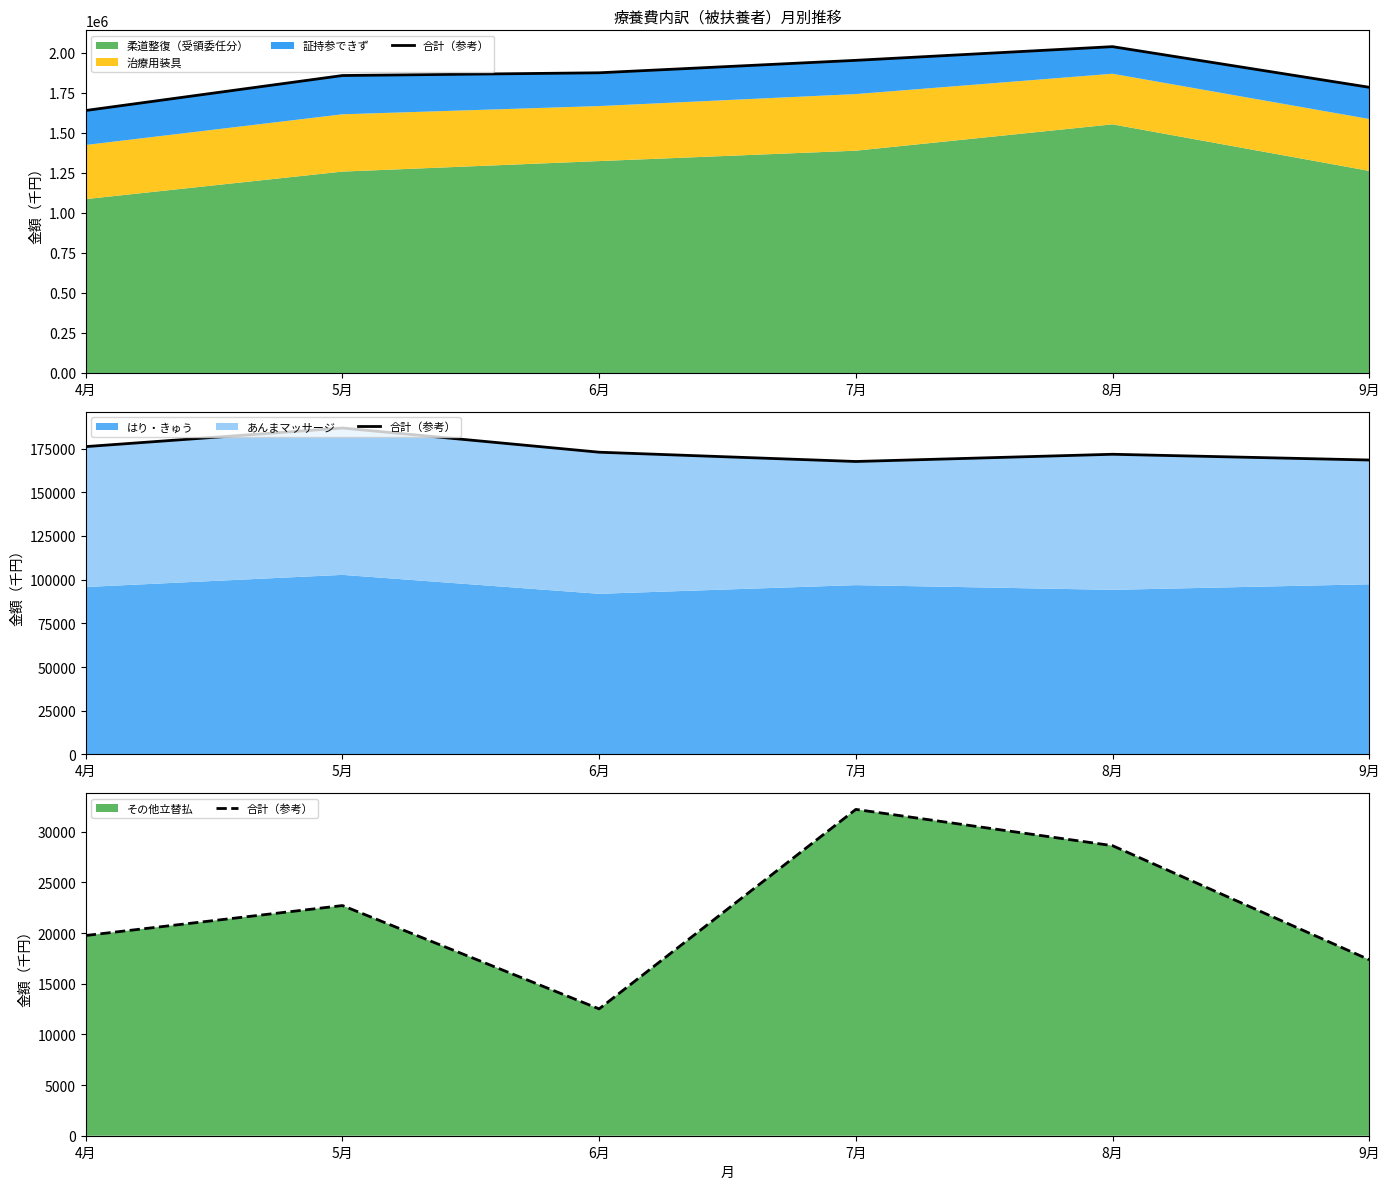

How many interior local valleys (lower than both neighbors) does the data have?

1